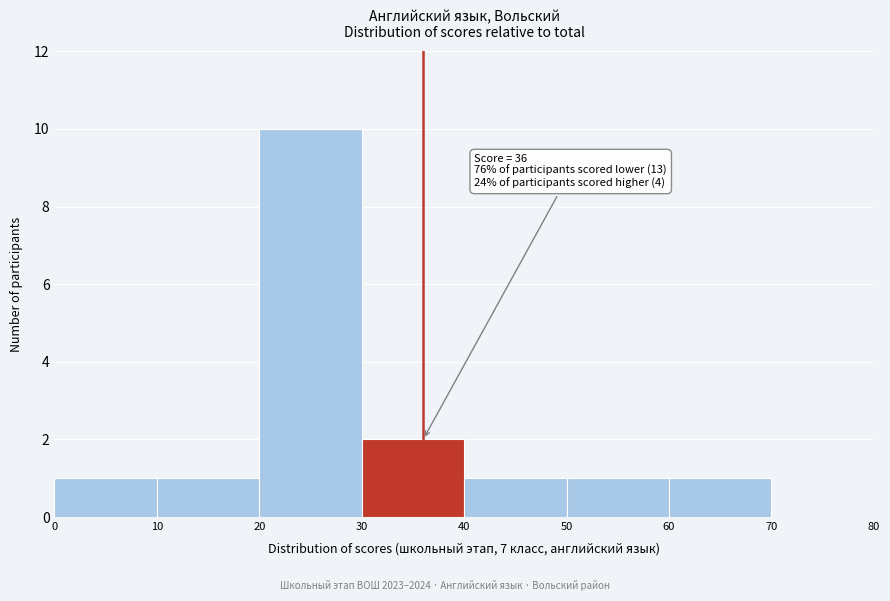

Over which range of the x-axis is the bar tallest?

20 to 30